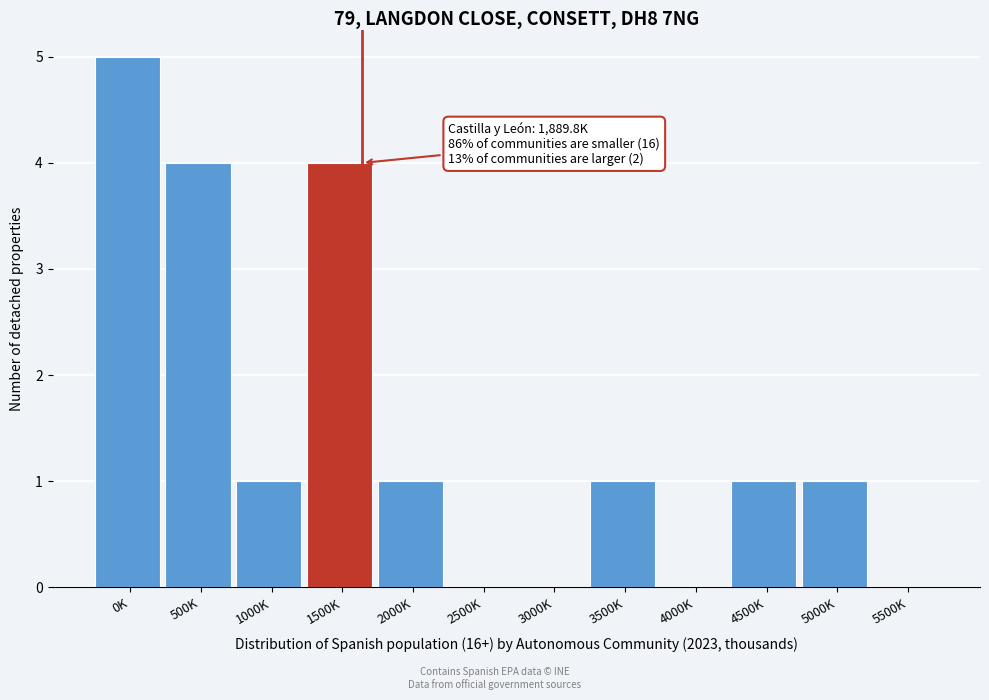

Reading right to left, extract all data points from this chart.

5500K=0	5000K=1	4500K=1	4000K=0	3500K=1	3000K=0	2500K=0	2000K=1	1500K=4	1000K=1	500K=4	0K=5